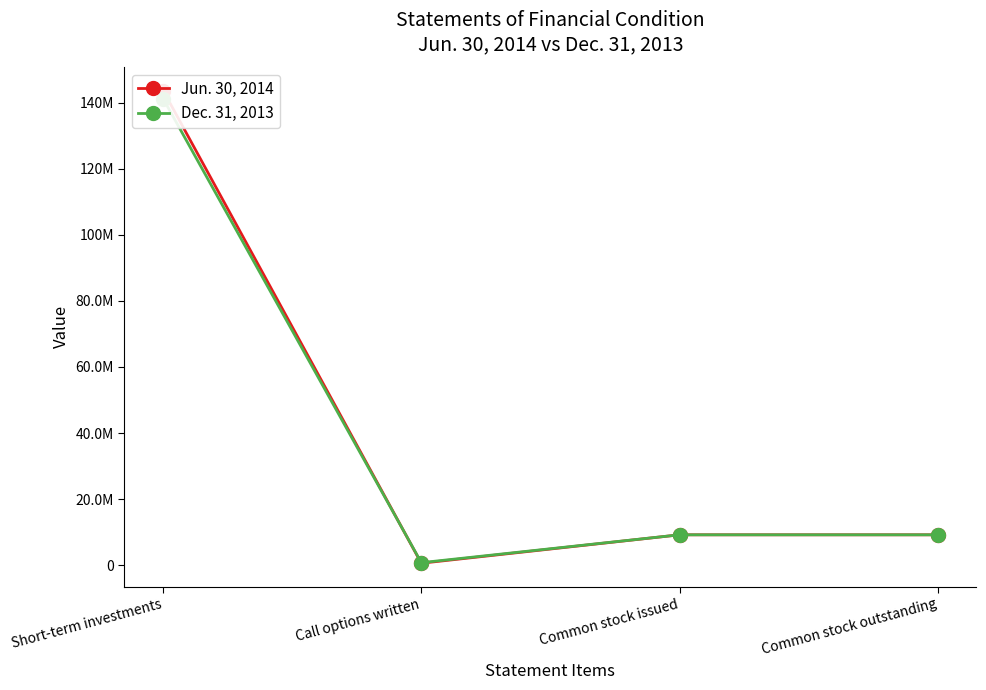

At which label does Jun. 30, 2014 reach its peak?

Short-term investments